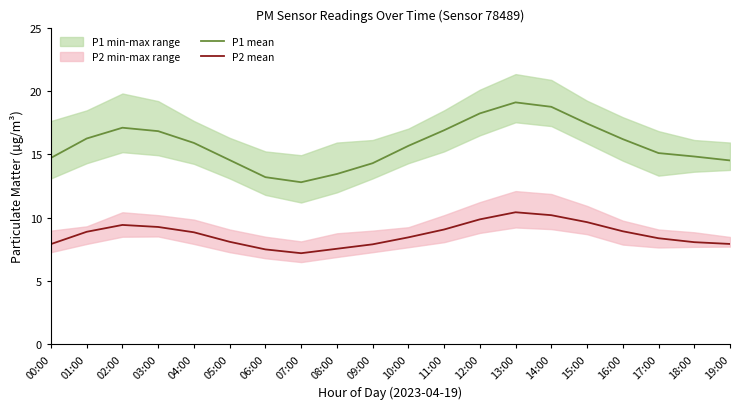

How many series are shown in this chart?

2